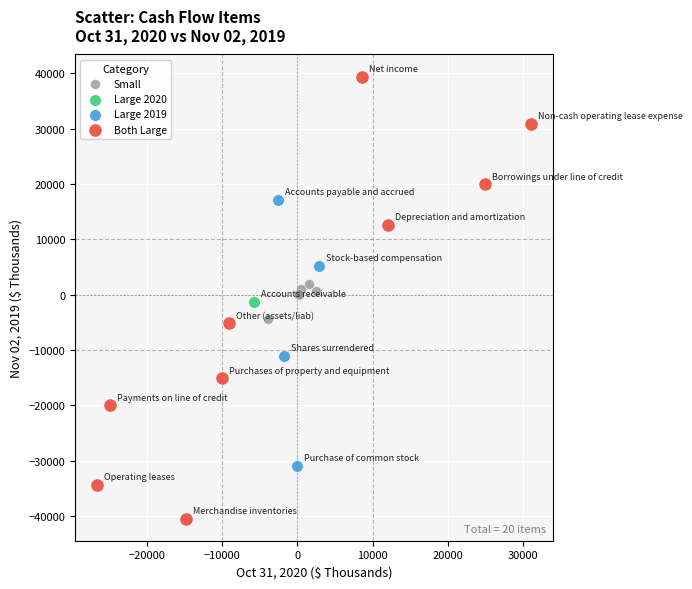

Which series reaches the maximum Y coordinate?

Both Large